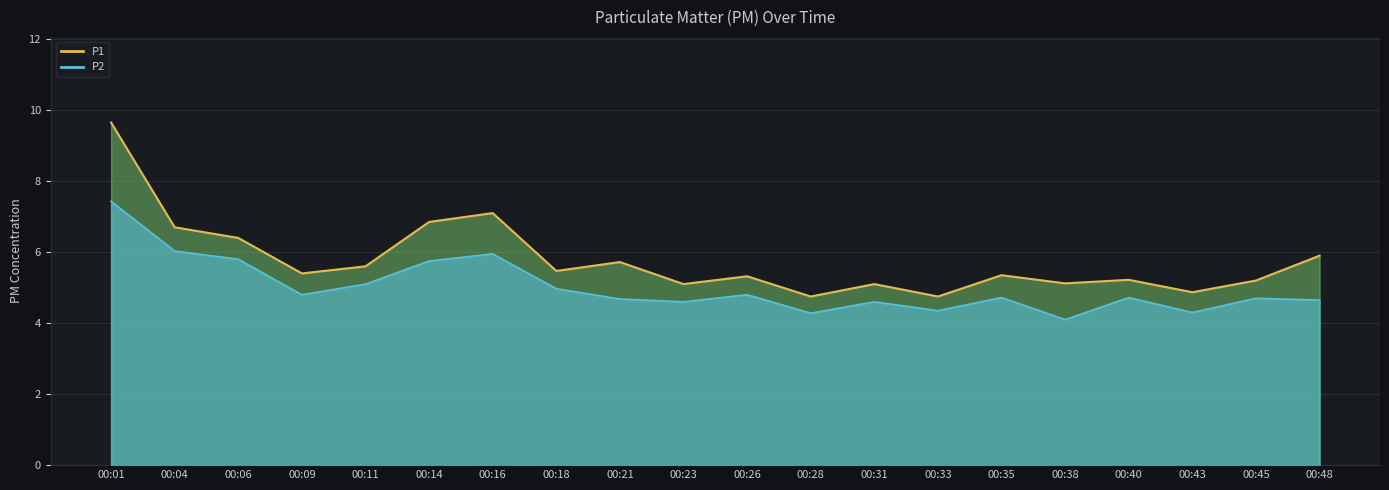

Which label corresponds to the smallest value in the chart?

00:38